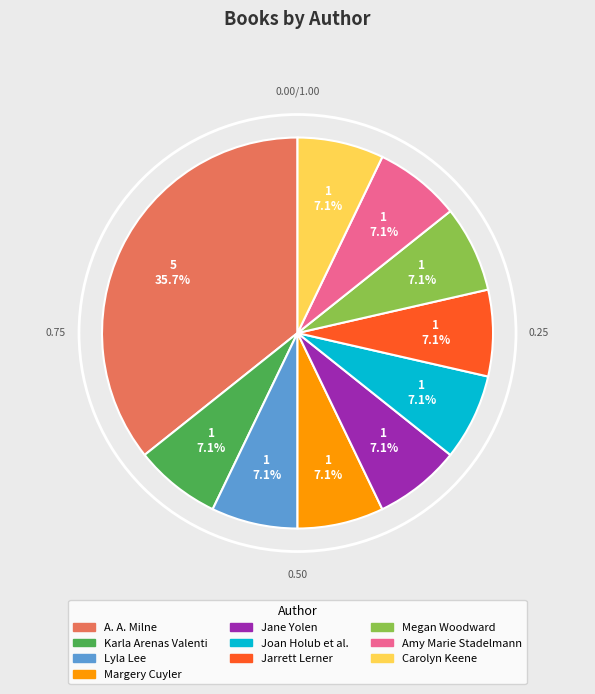

What is the ratio of the value at Jane Yolen to the value at Joan Holub et al.?

1.0